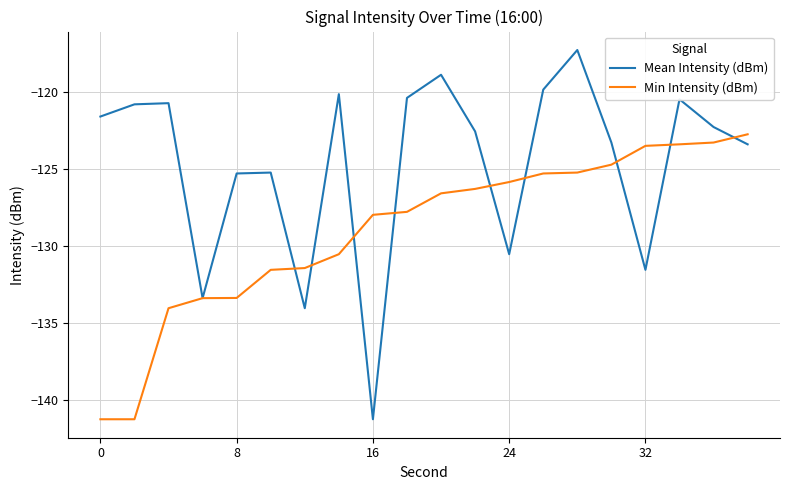

What is the minimum value for Min Intensity (dBm)?

-141.3